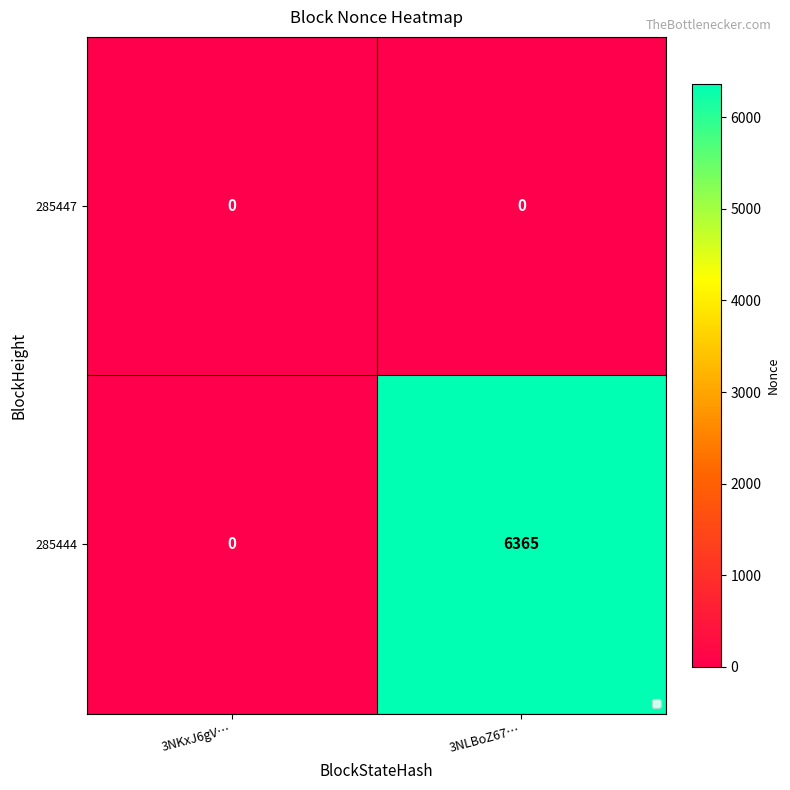

What is the difference between the maximum and minimum values in the 285444 series?

6365